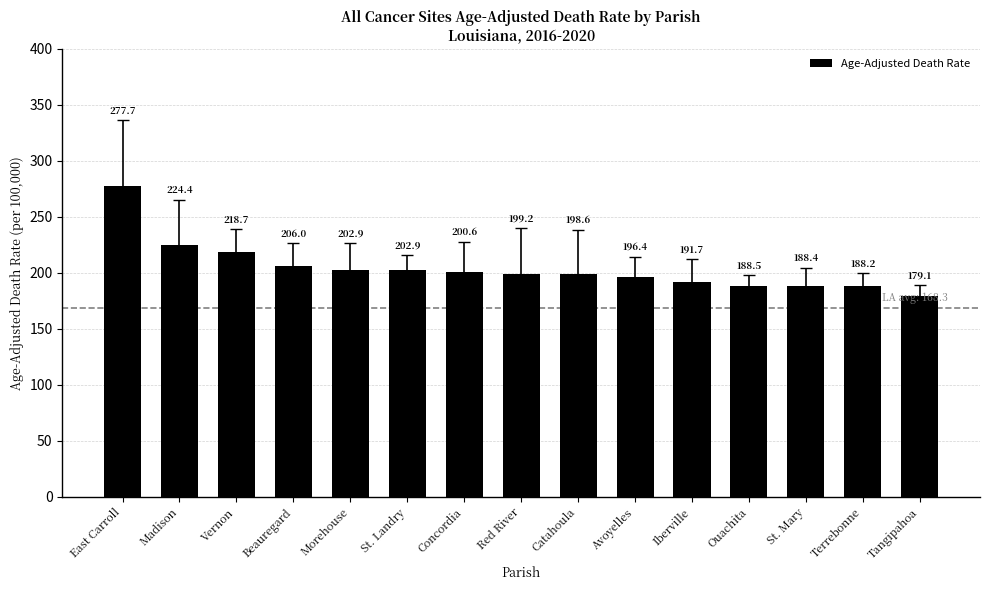

Is it true that the value at St. Landry is 202.9?

True